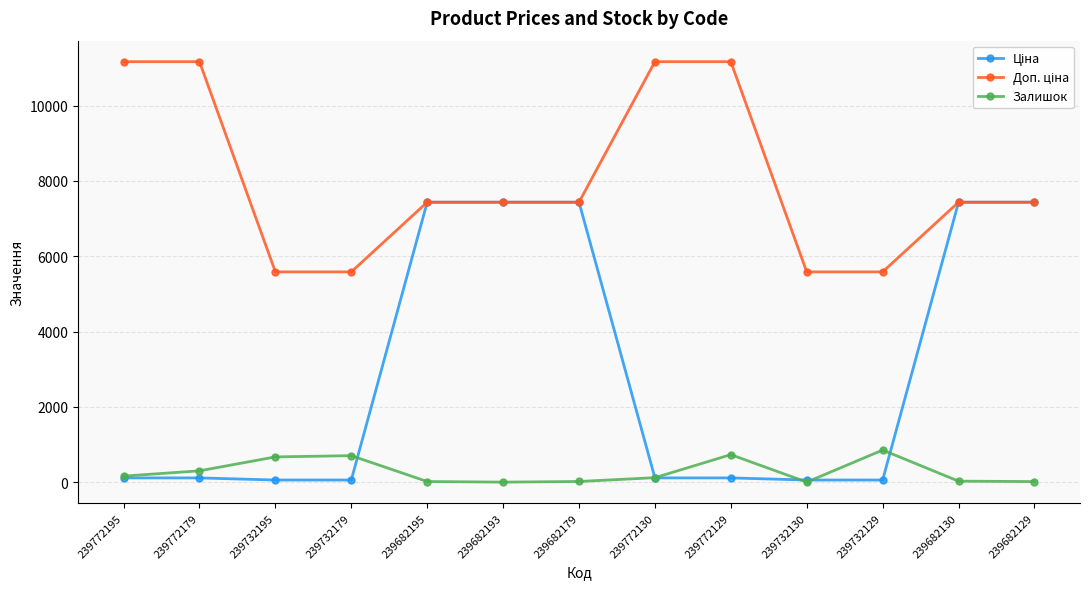

How many values in the Залишок series are below 118?

6